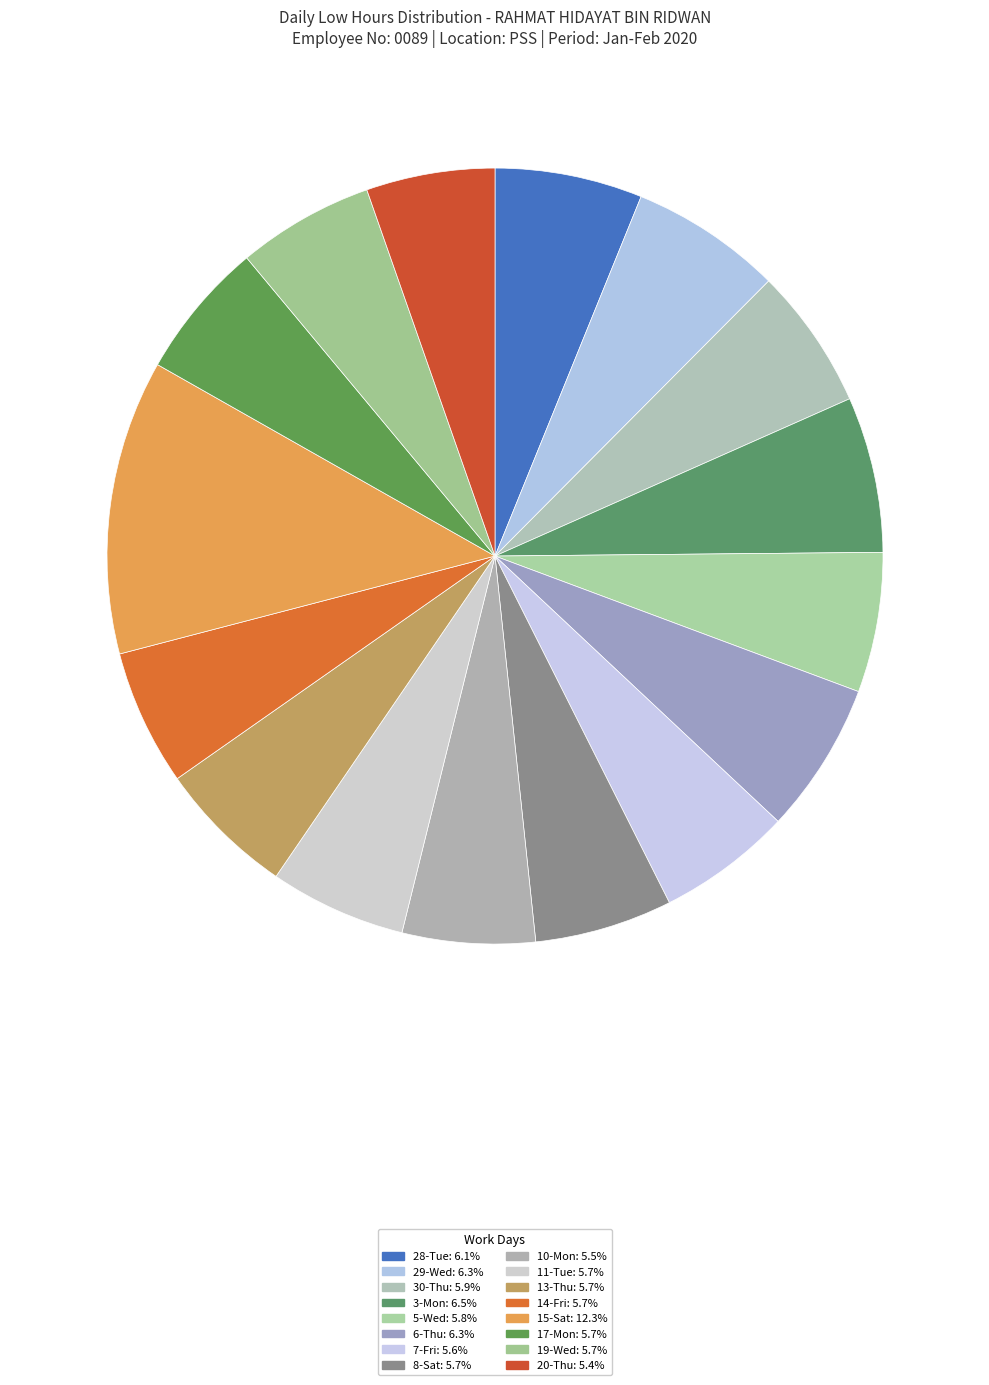

How many segments does this pie chart have?

16